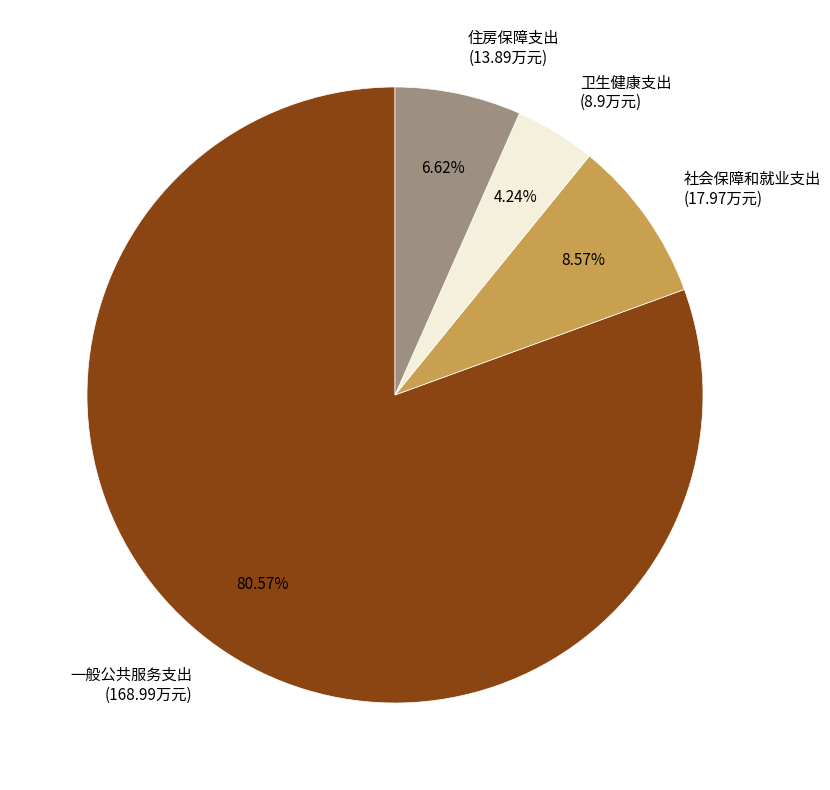

What is the largest slice in the pie chart?

一般公共服务支出